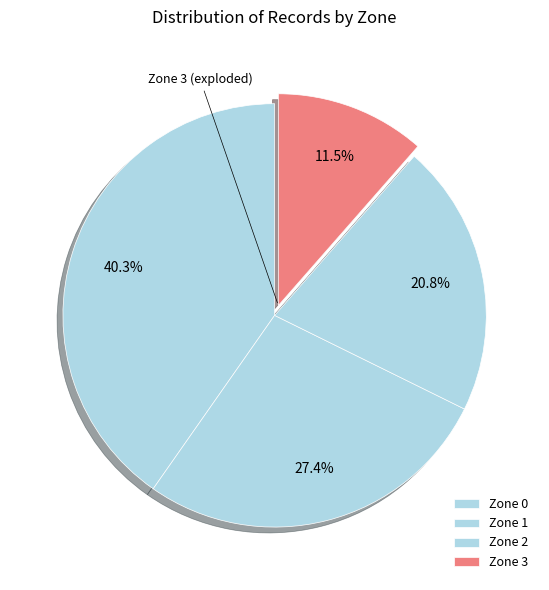

Approximately how many times larger is the value at Zone 0 compared to Zone 1?

1.5